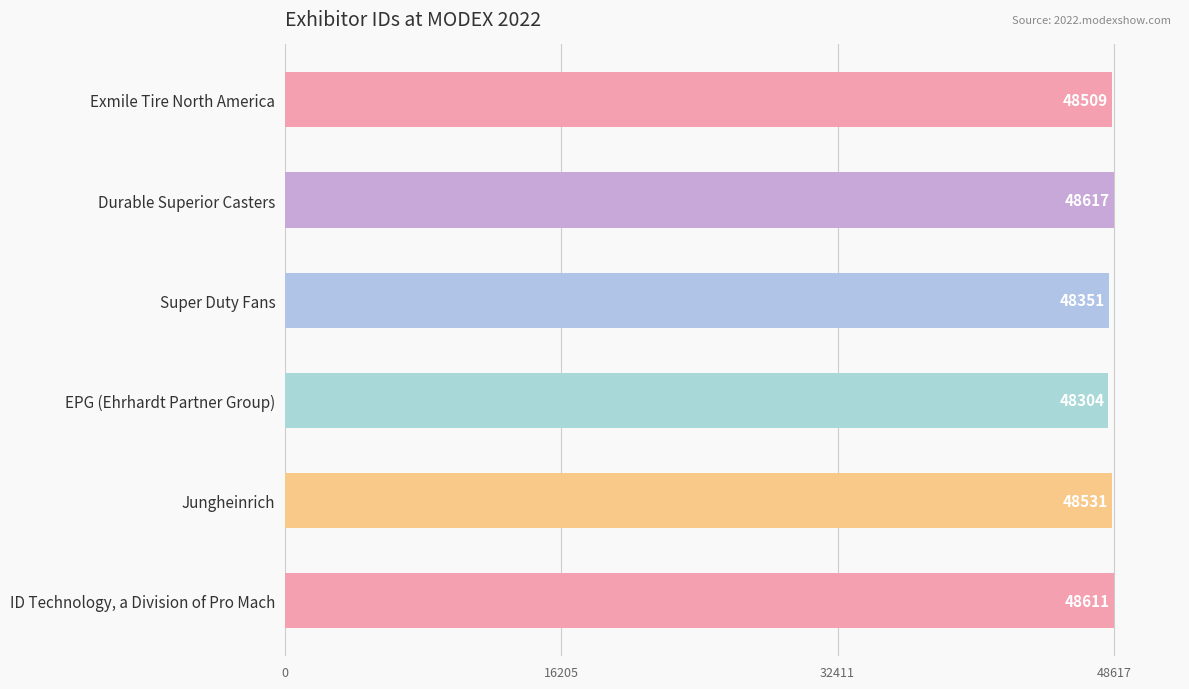

The value at Exmile Tire North America is 48509. True or false?

True